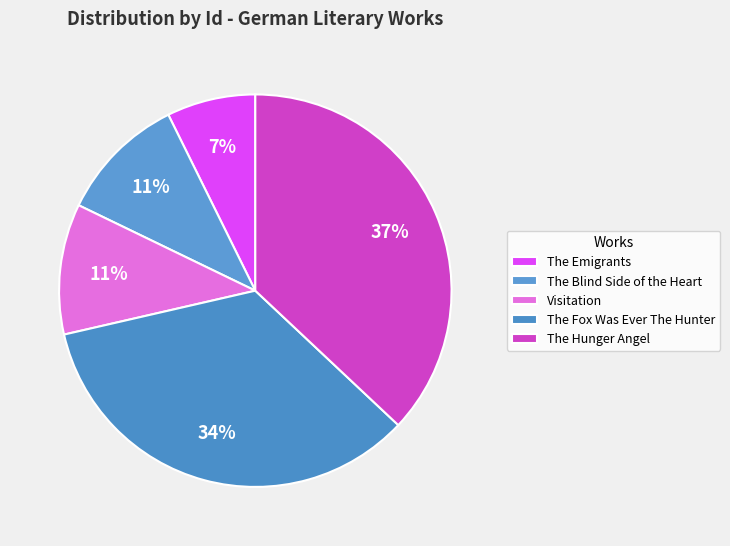

How many slices are in this pie chart?

5